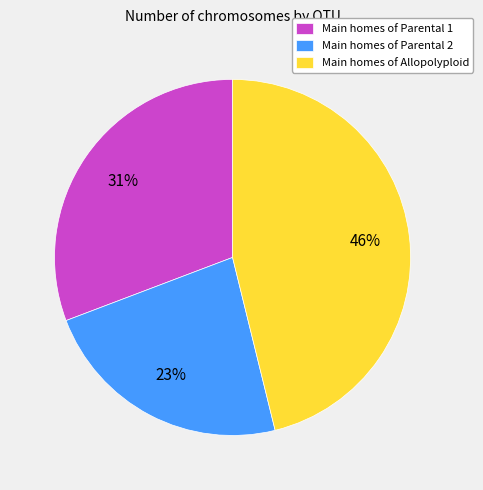

Is there a majority slice in this chart?

No